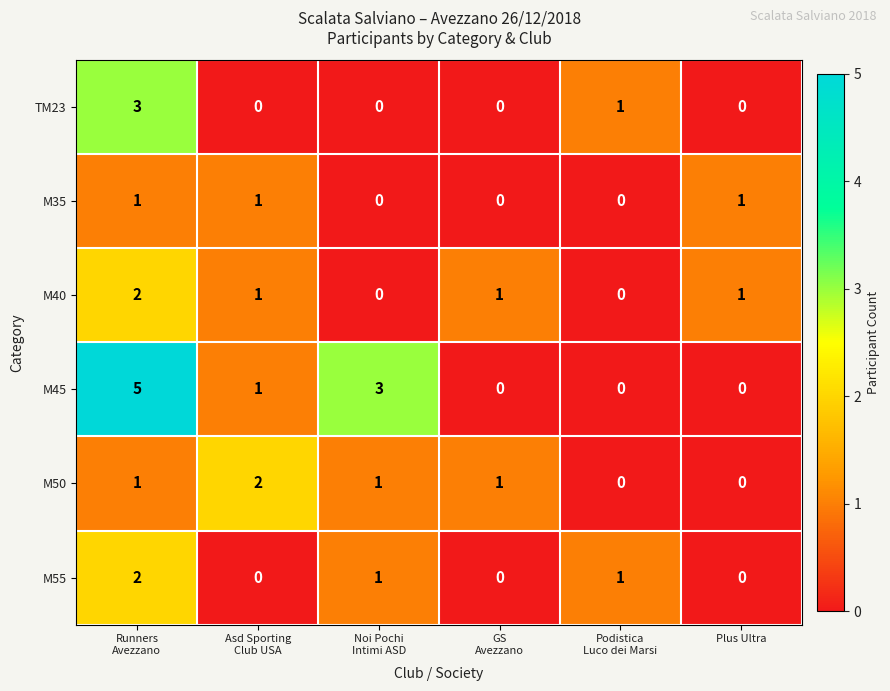

True or false: M40 has a value of 1 at Plus Ultra.

True